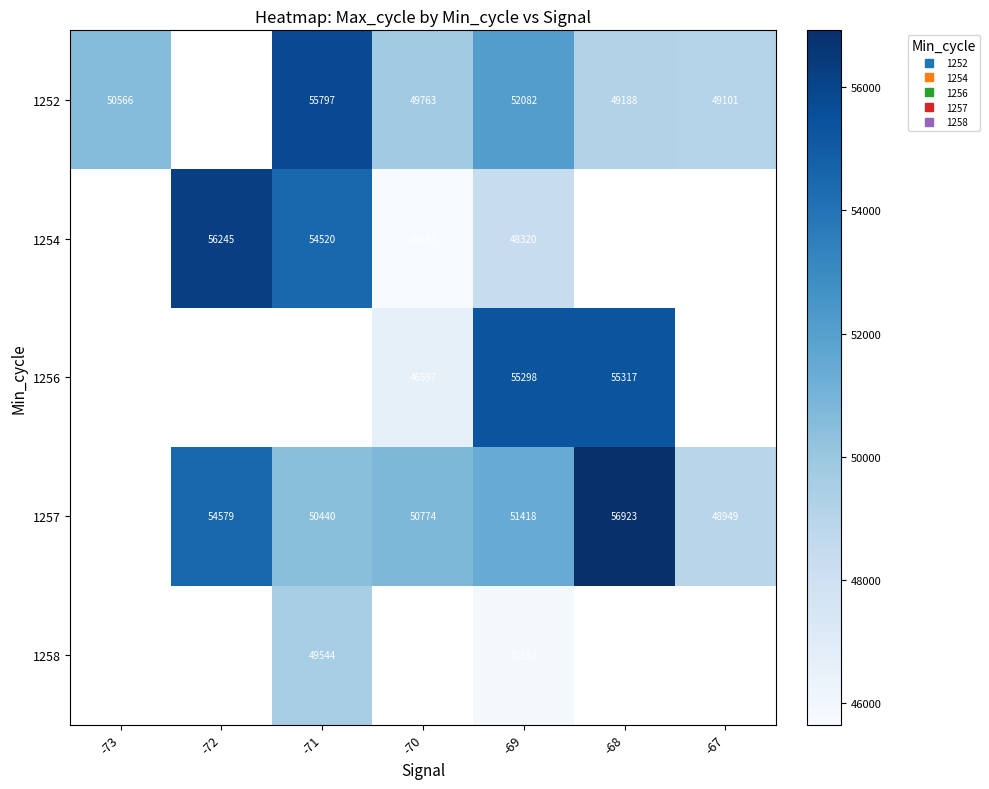

At which label does 1254 first exceed 48320?

-72